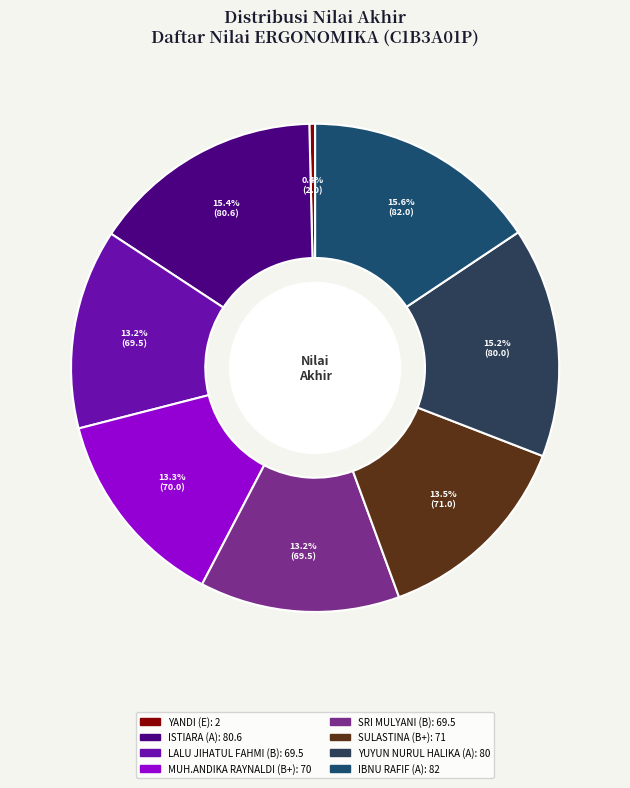

Which has a higher value, SRI MULYANI (B) or YUYUN NURUL HALIKA (A)?

YUYUN NURUL HALIKA (A)